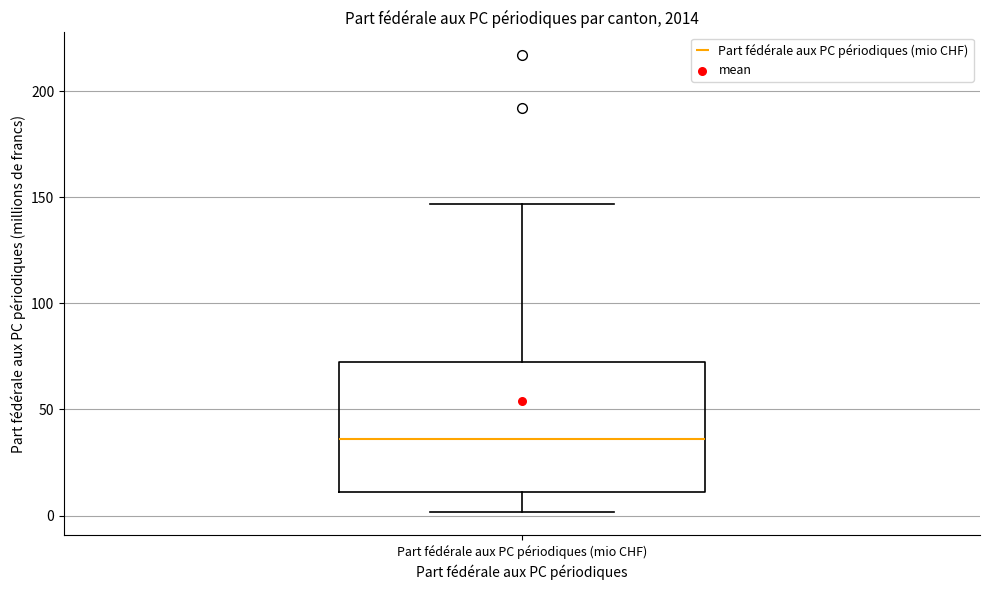

Where does the upper whisker of the box for Part fédérale aux PC périodiques (mio CHF) end on the y-axis? The values are not printed on the chart, so give them approximately, as read against the axis.

145